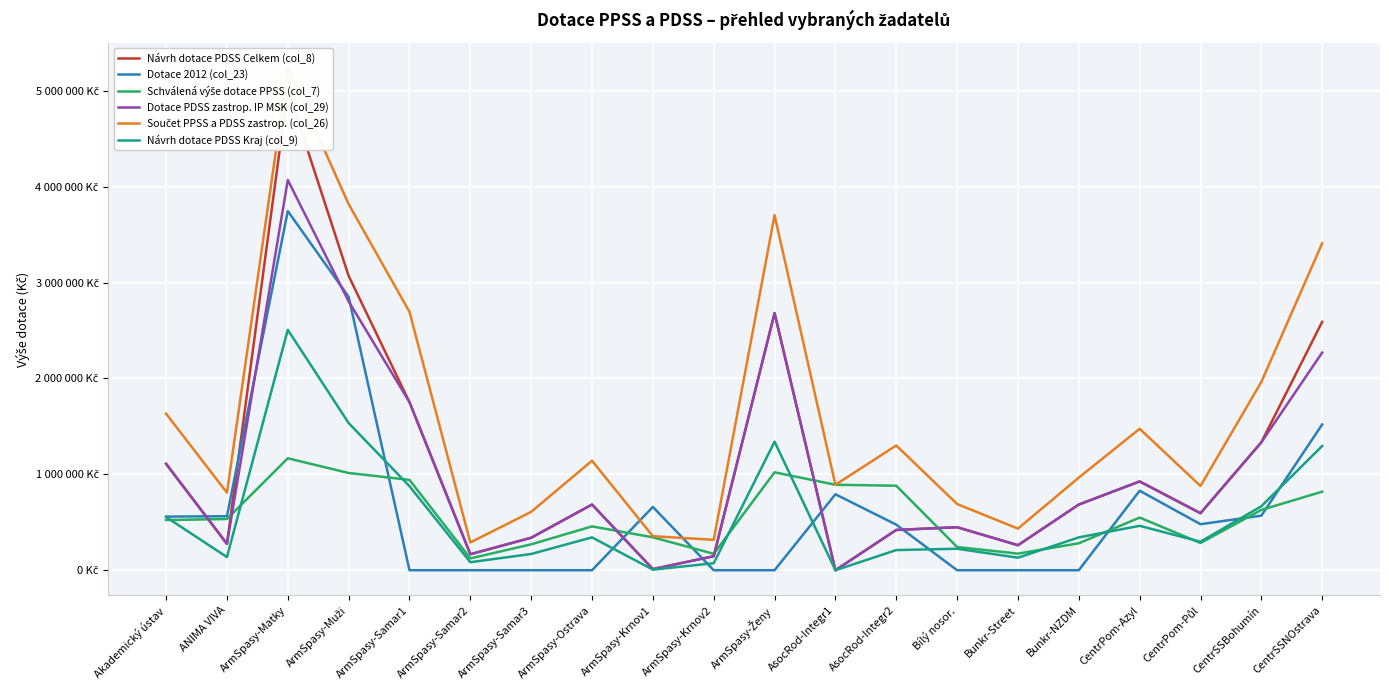

In Návrh dotace PDSS Celkem (col_8), how many points are higher than both neighbors (excluding endpoints)?

5